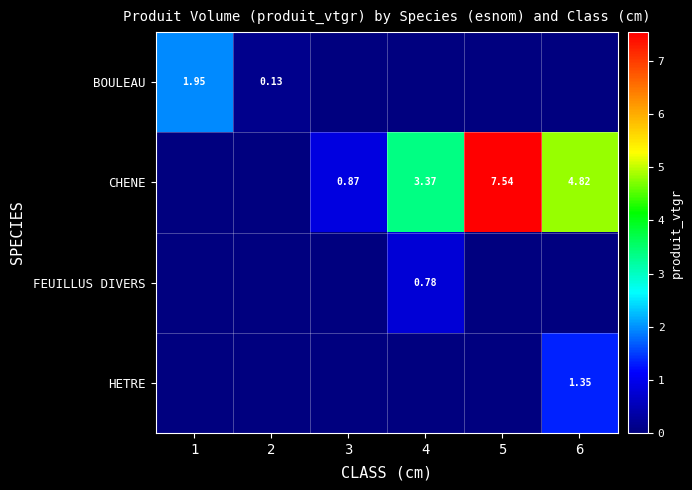

Is the value of HETRE at 6 greater than the value of CHENE at 5?

No